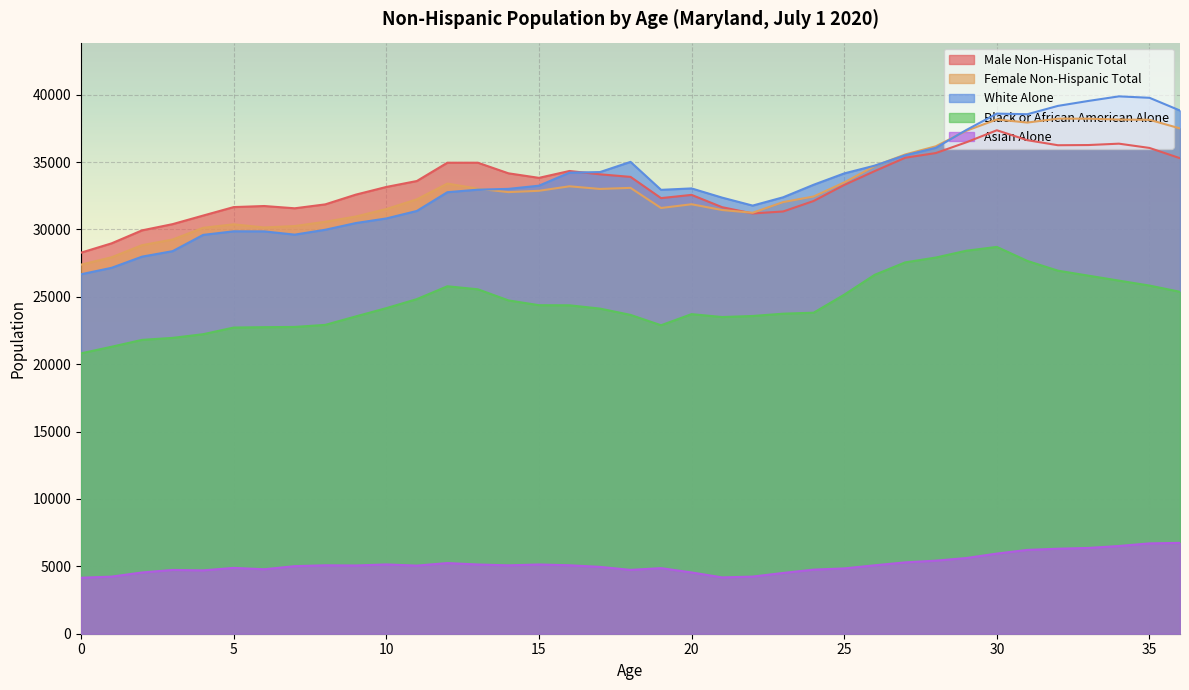

Rank the series at 18 from highest to lowest value.

White Alone, Male Non-Hispanic Total, Female Non-Hispanic Total, Black or African American Alone, Asian Alone